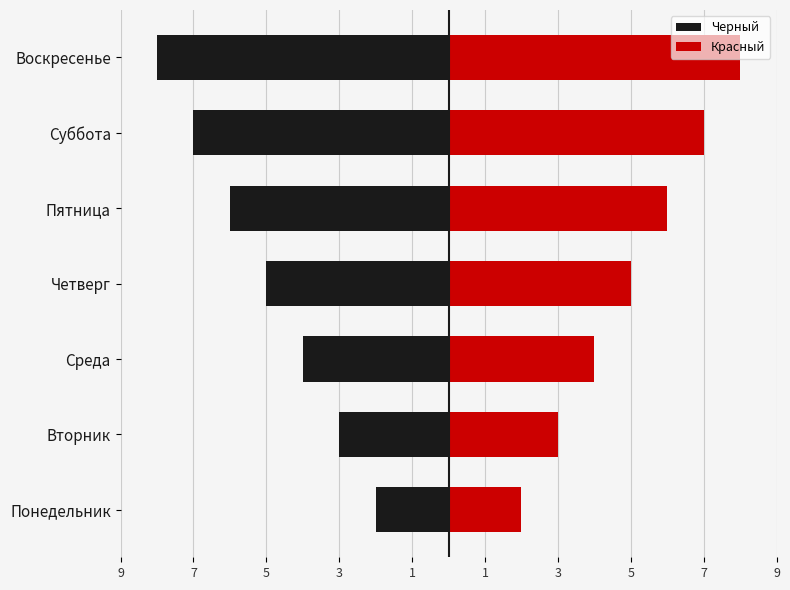

Reading right to left, what are all the values shown in this chart?

Черный: -8	-7	-6	-5	-4	-3	-2
Красный: 8	7	6	5	4	3	2